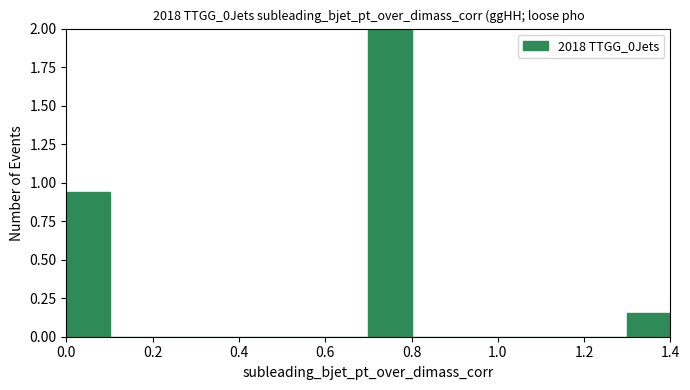

Reading left to right, transcribe this chart: for each bar, give the range it covers on the x-axis and its height. The values are not printed on the chart, so give them approximately, as read against the axis.

0.0 to 0.1: 0.95
0.1 to 0.2: 0
0.2 to 0.3: 0
0.3 to 0.4: 0
0.4 to 0.5: 0
0.5 to 0.6: 0
0.6 to 0.7: 0
0.7 to 0.8: 2.00
0.8 to 0.9: 0
0.9 to 1.0: 0
1.0 to 1.1: 0
1.1 to 1.2: 0
1.2 to 1.3: 0
1.3 to 1.4: 0.15